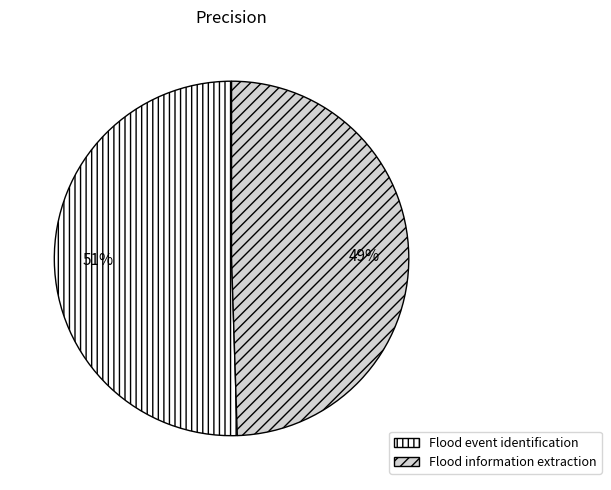

Combined, do Flood event identification and Flood information extraction account for over 50%?

Yes